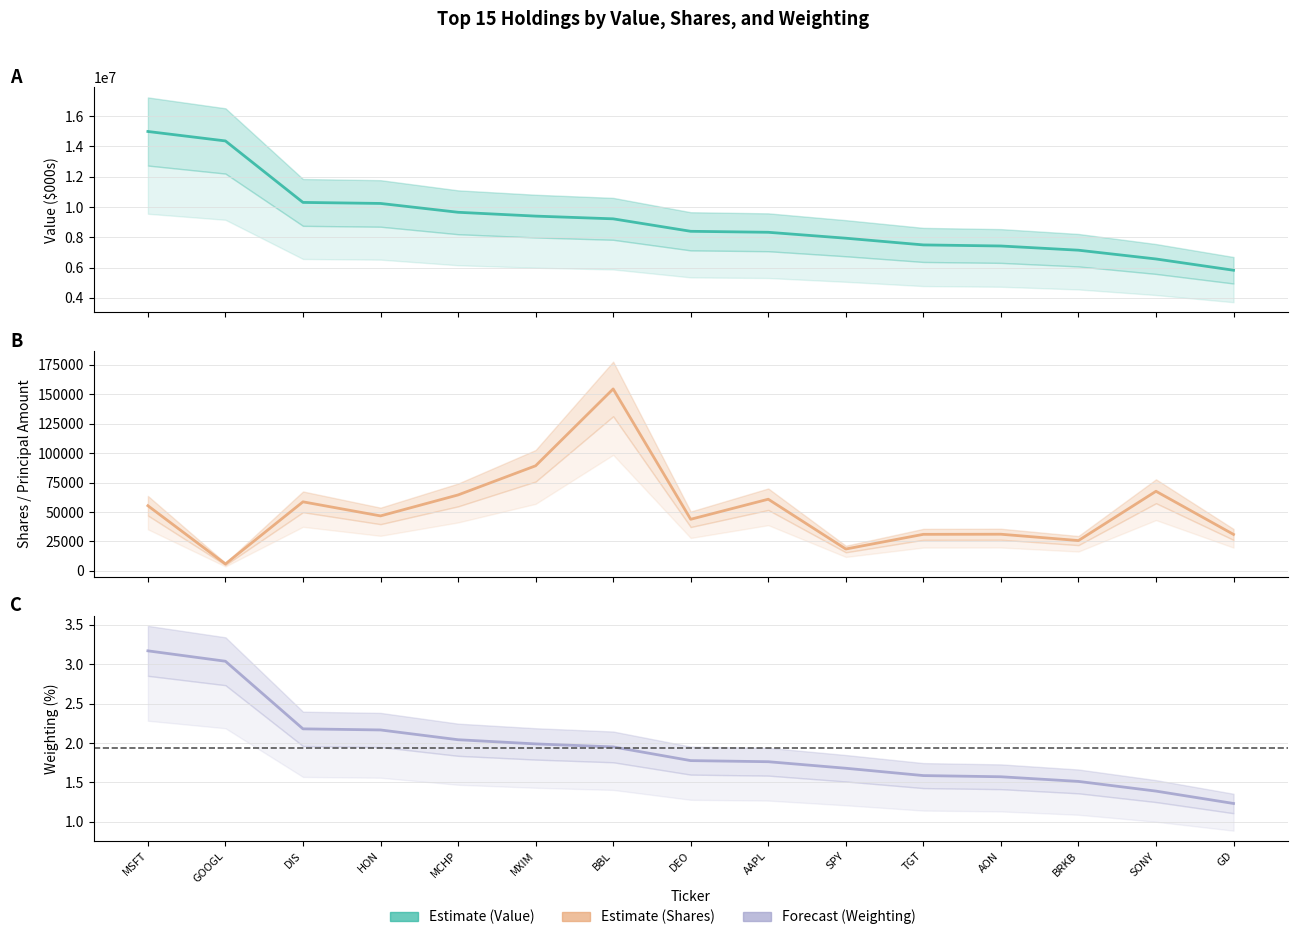

Is it true that Shares equals 96269.2 at AAPL?

False